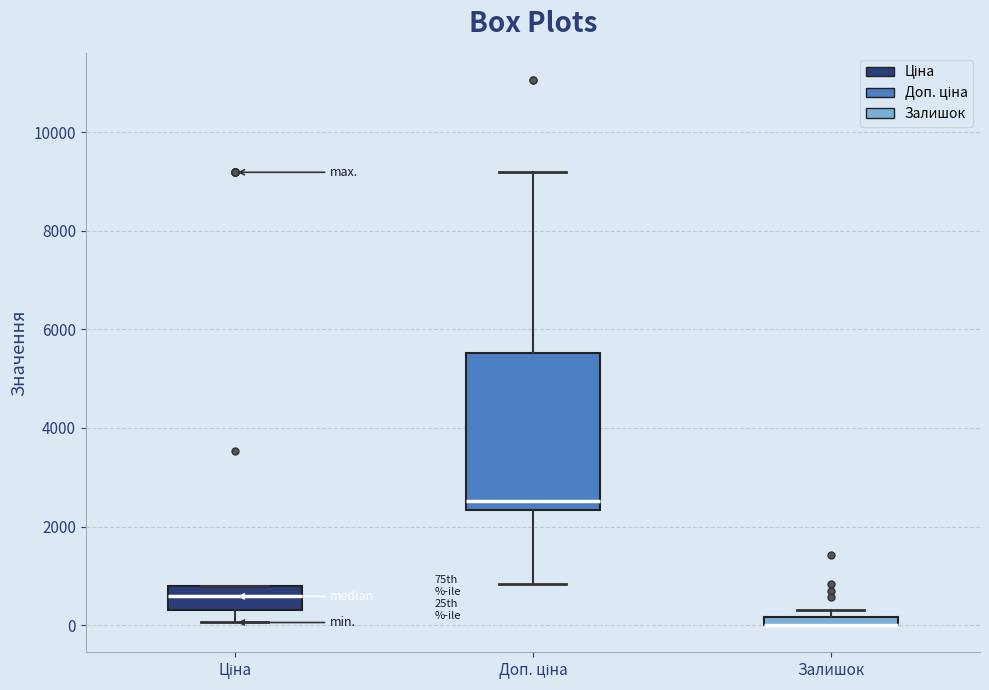

Comparing the boxes themselves (not the whiskers), which one is the tallest?

Доп. ціна